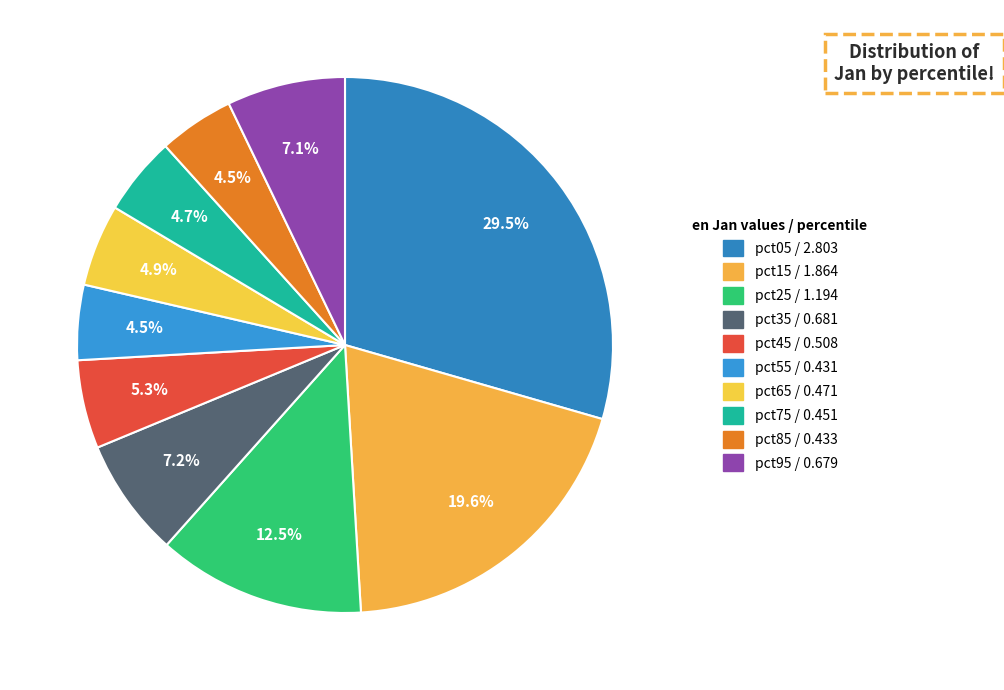

How many slices are in this pie chart?

10